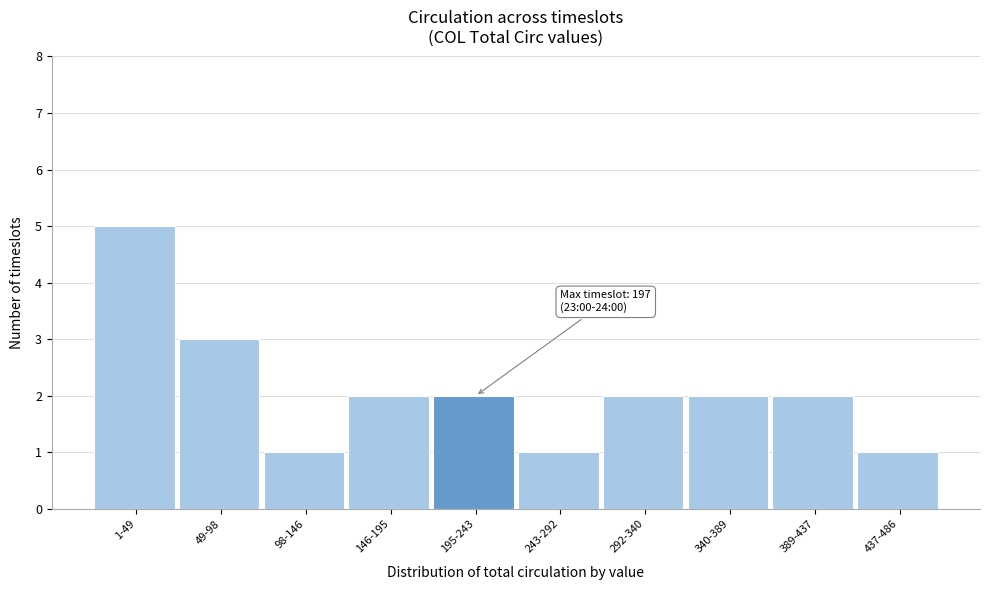

Reading right to left, list all the values displayed in this chart.

437-486=1	389-437=2	340-389=2	292-340=2	243-292=1	195-243=2	146-195=2	98-146=1	49-98=3	1-49=5